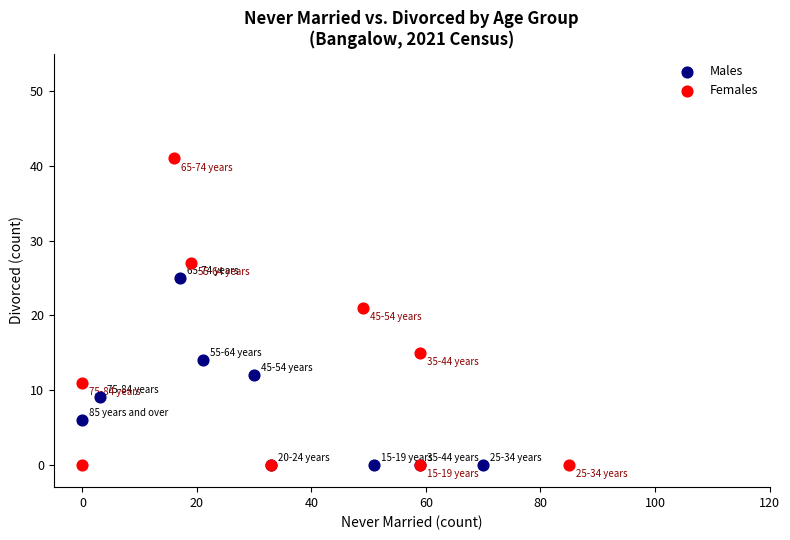

Which series contains the highest Y value?

Females